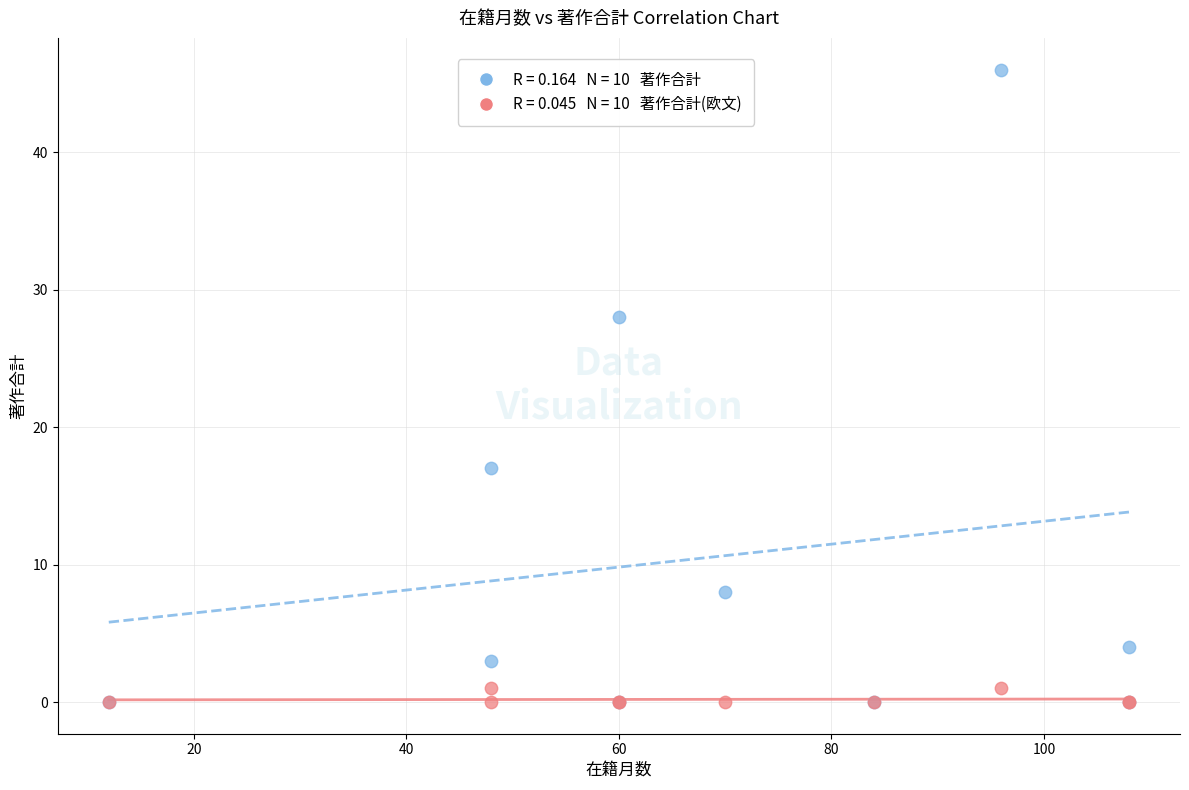

Across all series, what Y value is closest to 23?

28